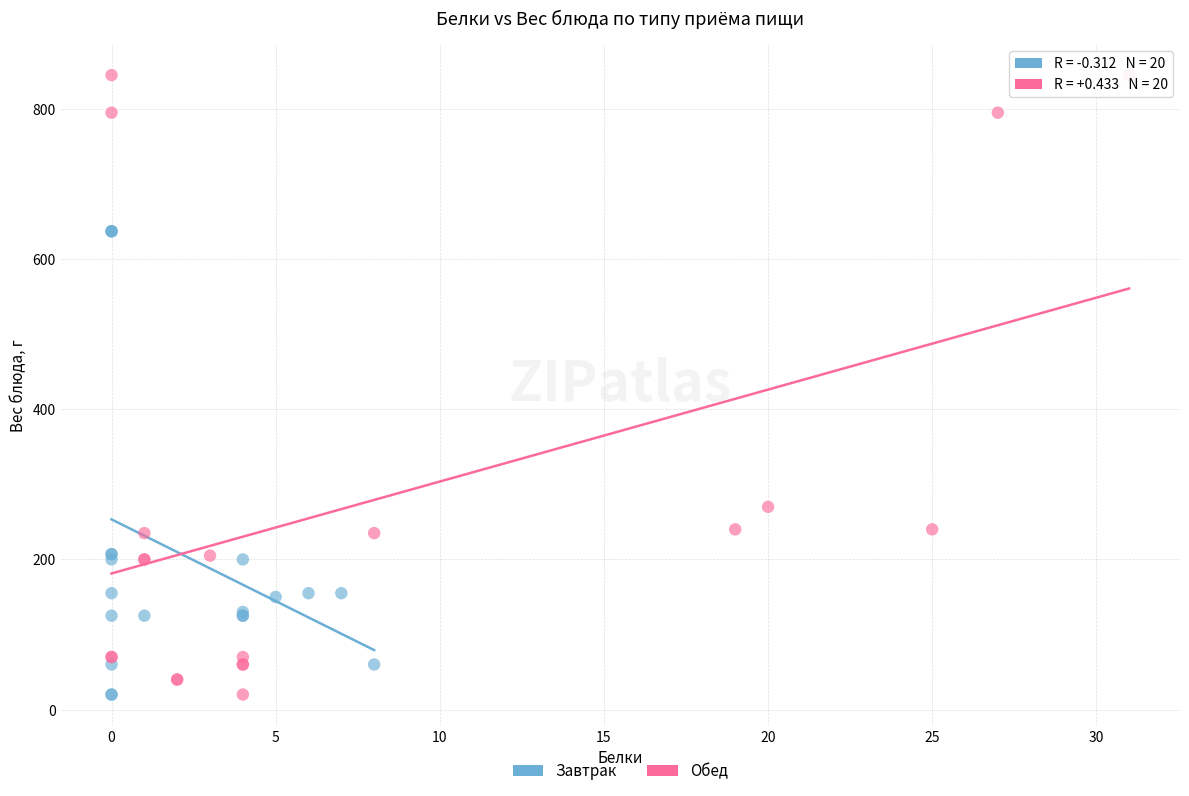

What are all the series names shown in the legend?

Завтрак, Обед